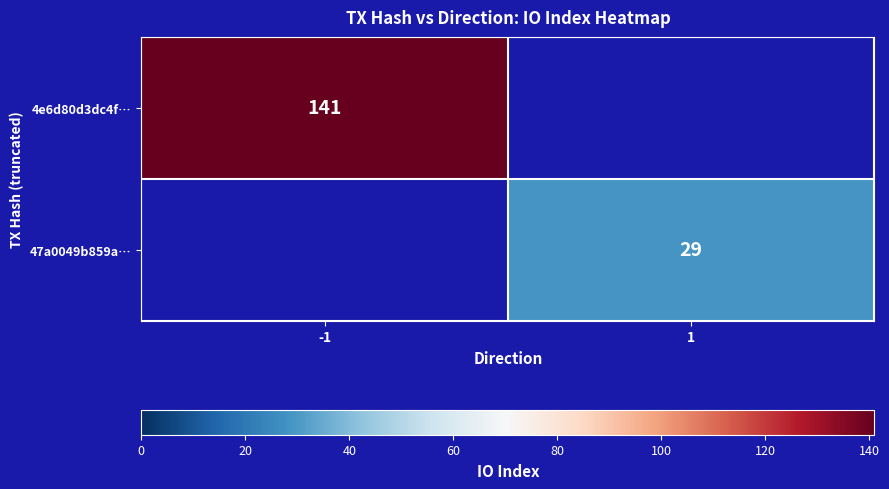

Is the value of 4e6d80d3dc4f… at -1 greater than the value of 47a0049b859a… at 1?

Yes